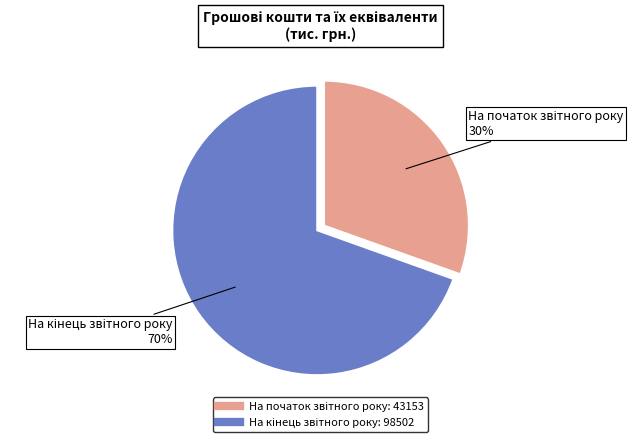

To the nearest percent, what is the average slice percentage?

50%